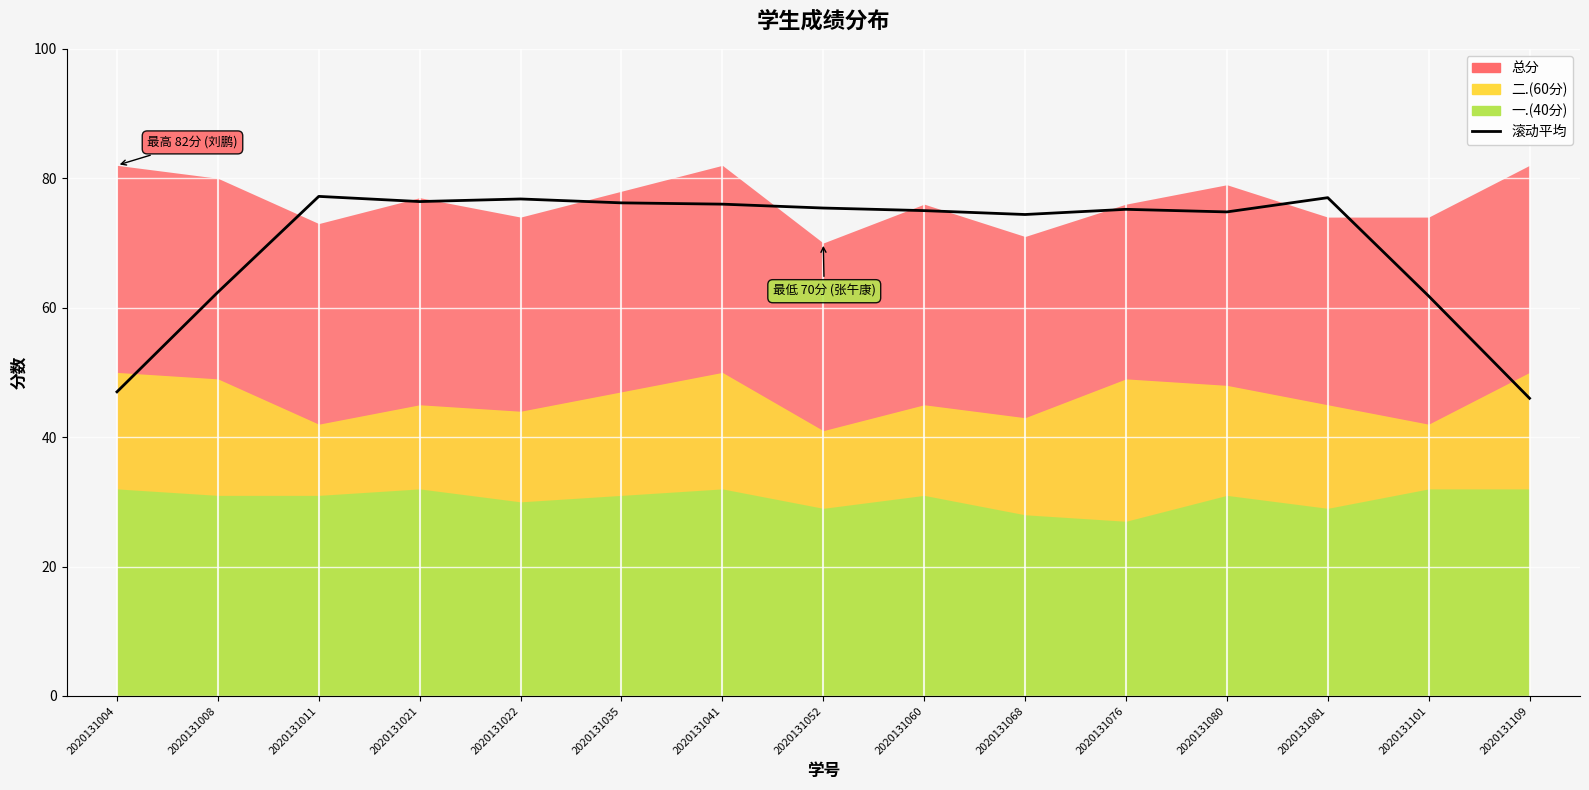

List the labels in order of value, largest first.

2020131011, 2020131081, 2020131022, 2020131021, 2020131035, 2020131041, 2020131052, 2020131076, 2020131060, 2020131080, 2020131068, 2020131008, 2020131101, 2020131004, 2020131109